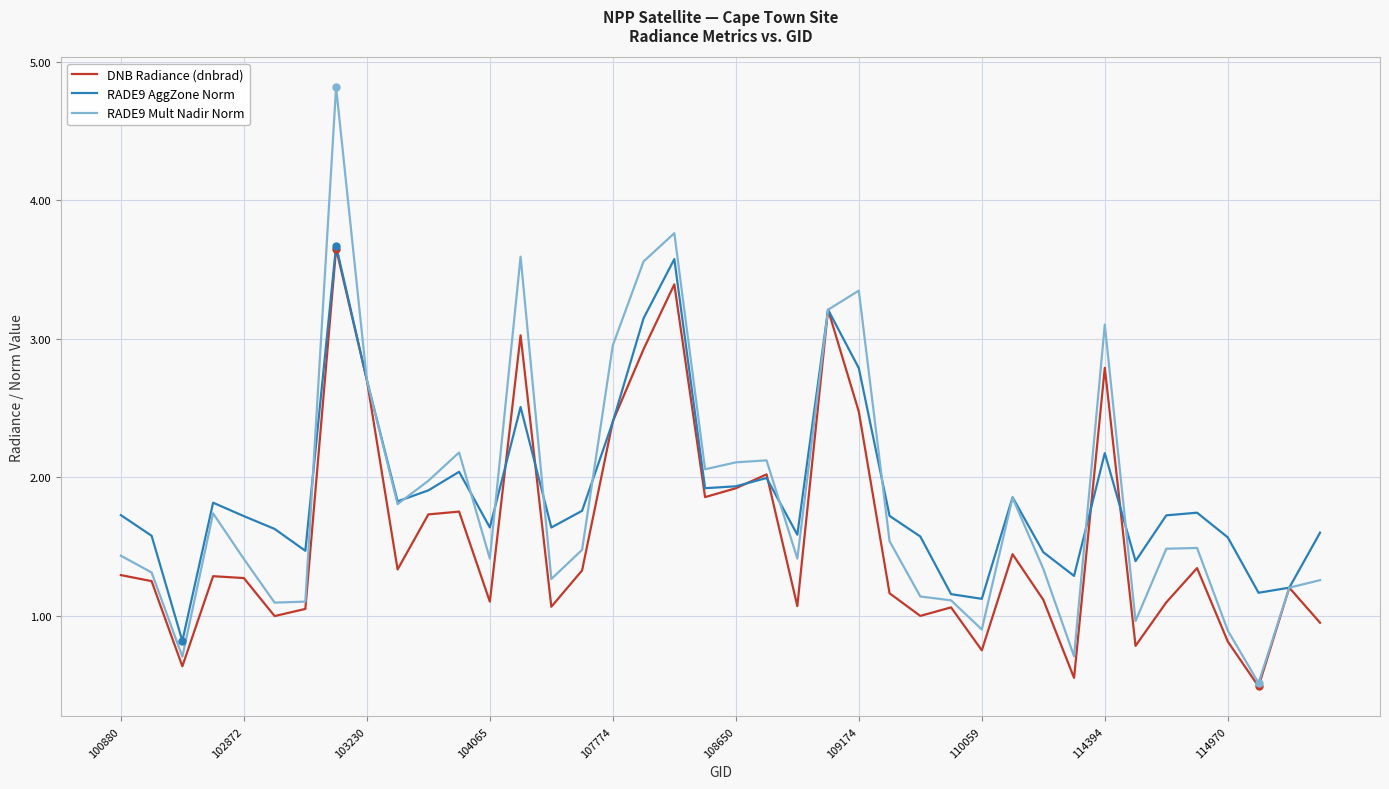

What is the smallest value displayed?

0.5